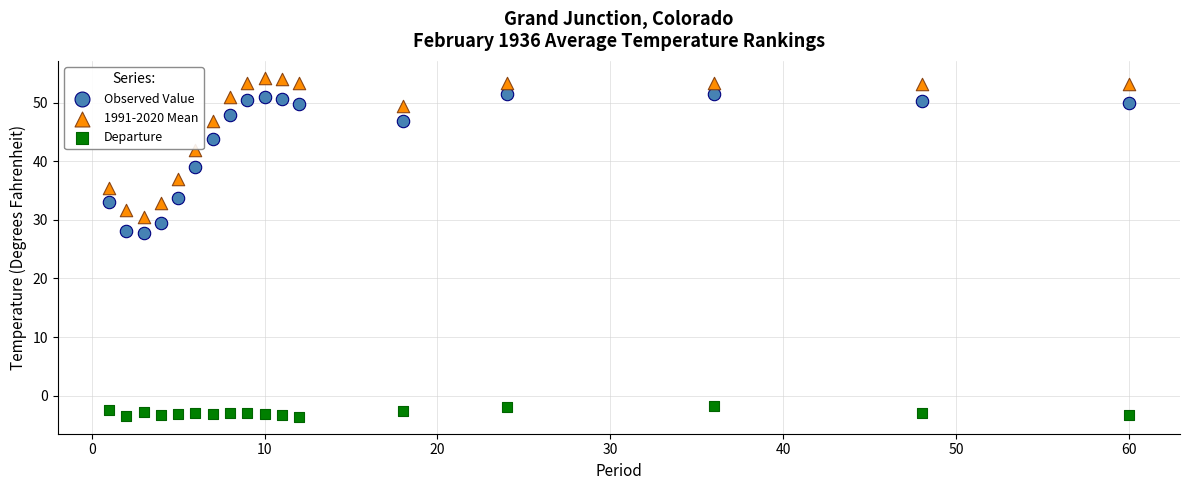

Across all data points, what is the range of X values (max minus min)?

59.0